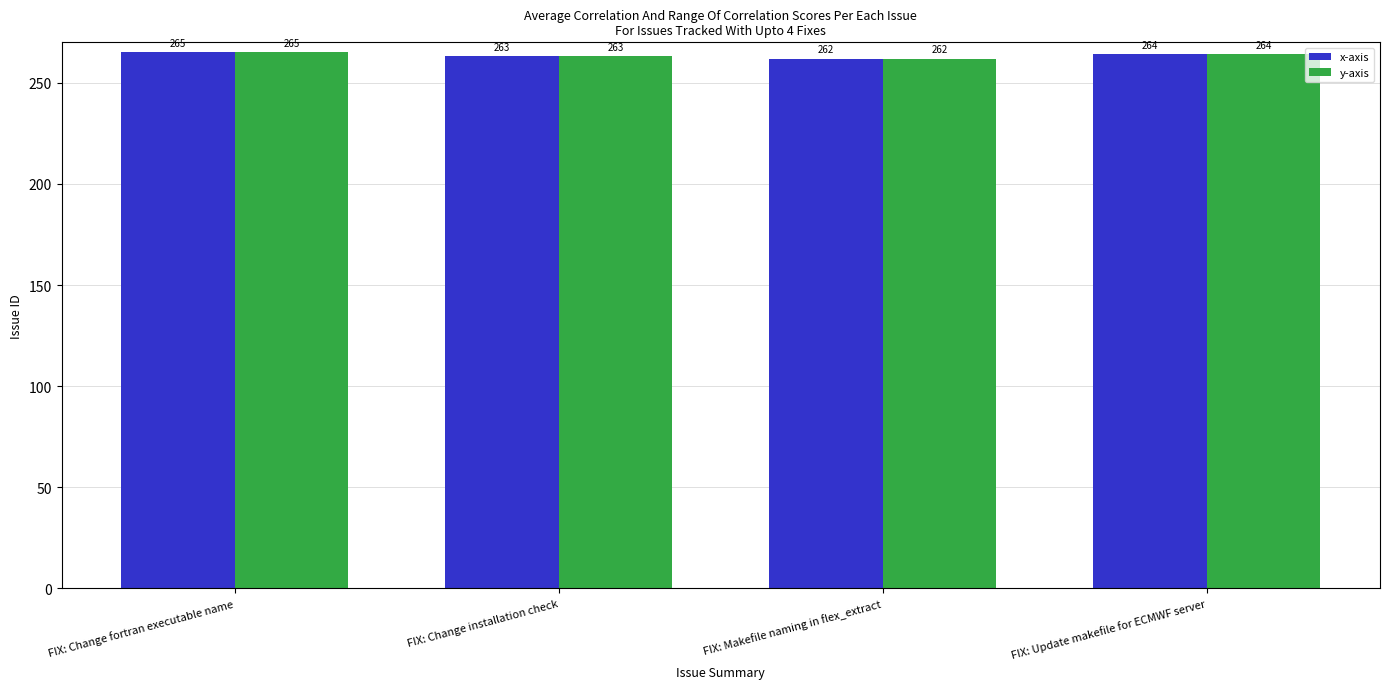

Reading right to left, what are all the values shown in this chart?

x-axis: 264	262	263	265
y-axis: 264	262	263	265